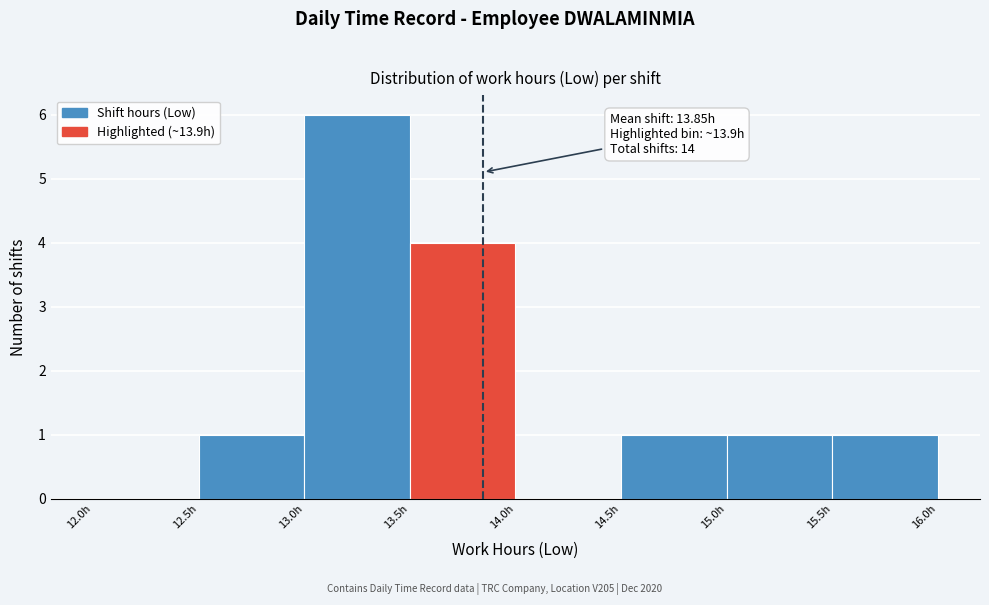

Over which range of the x-axis is the bar tallest?

13.0 to 13.5